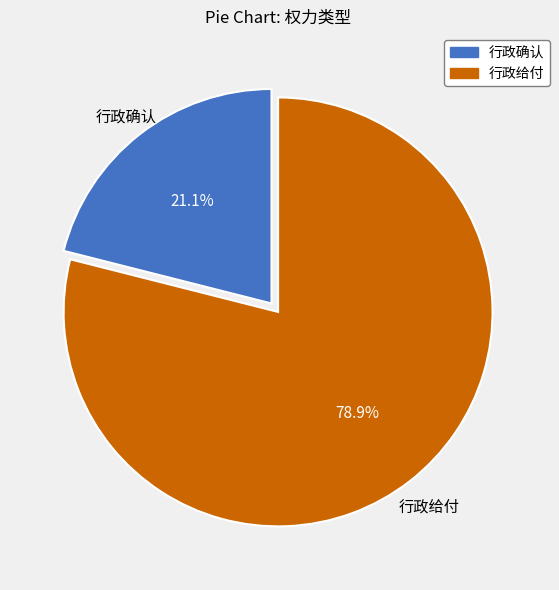

Does 行政确认 account for over 50% of the chart?

No